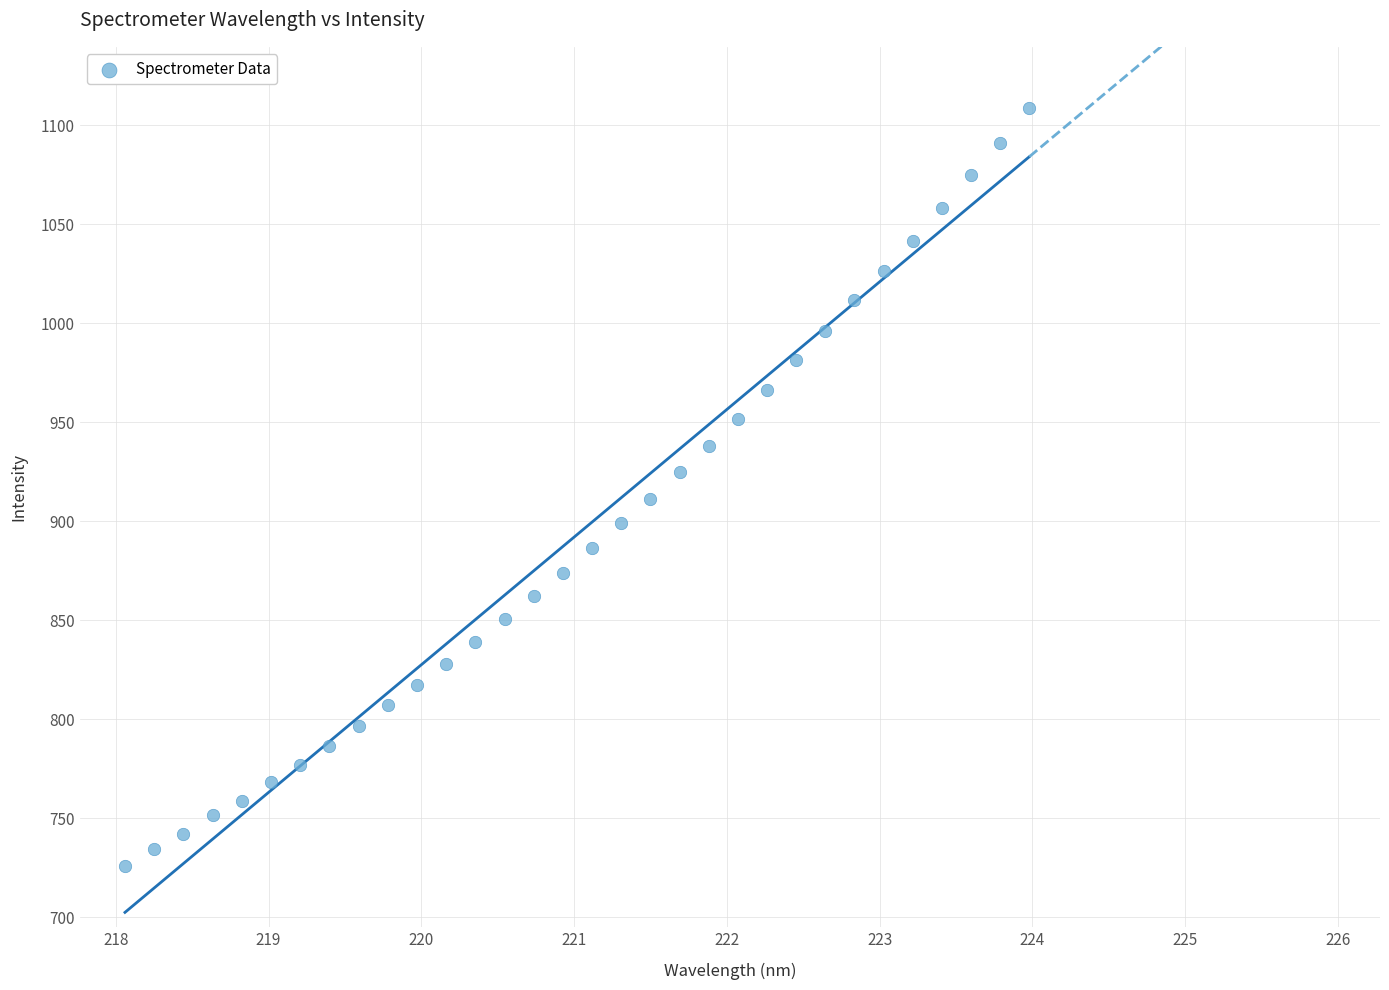

What is the range of Y values (max minus min)?

383.4